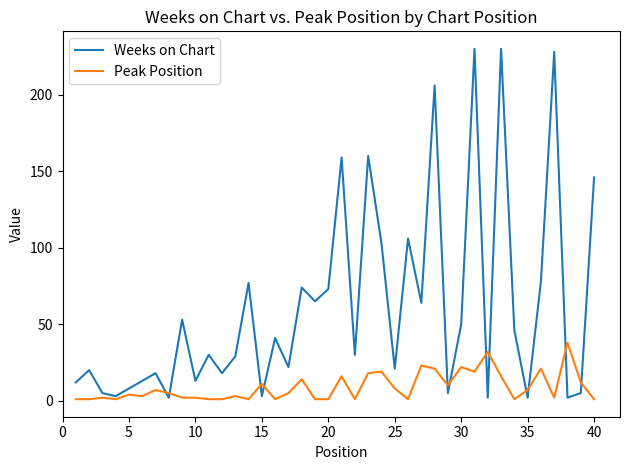

List the series in order of their peak value, lowest first.

Peak Position, Weeks on Chart